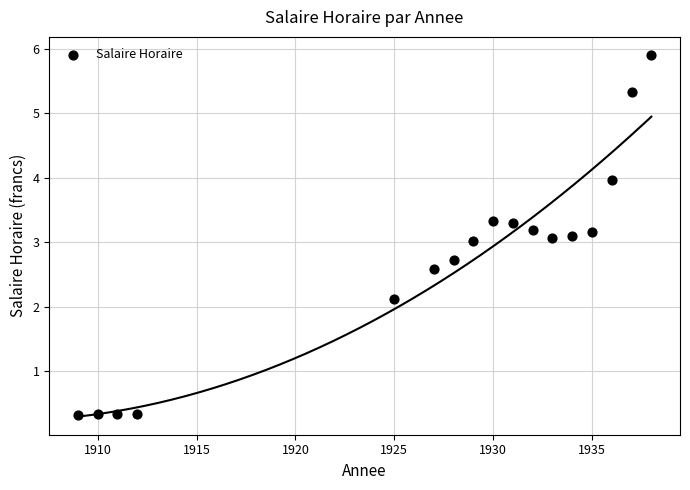

What is the range of Y values (max minus min)?

5.6